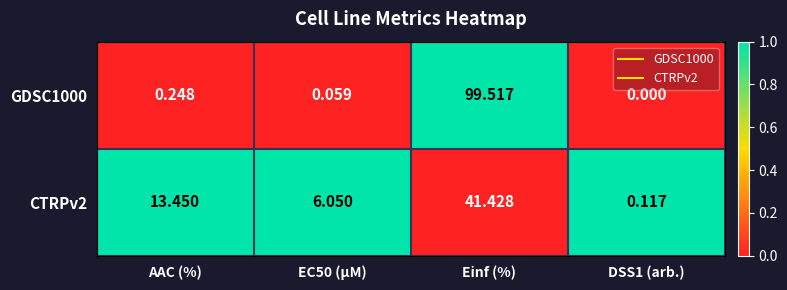

Rank the series at AAC (%) from lowest to highest value.

GDSC1000, CTRPv2